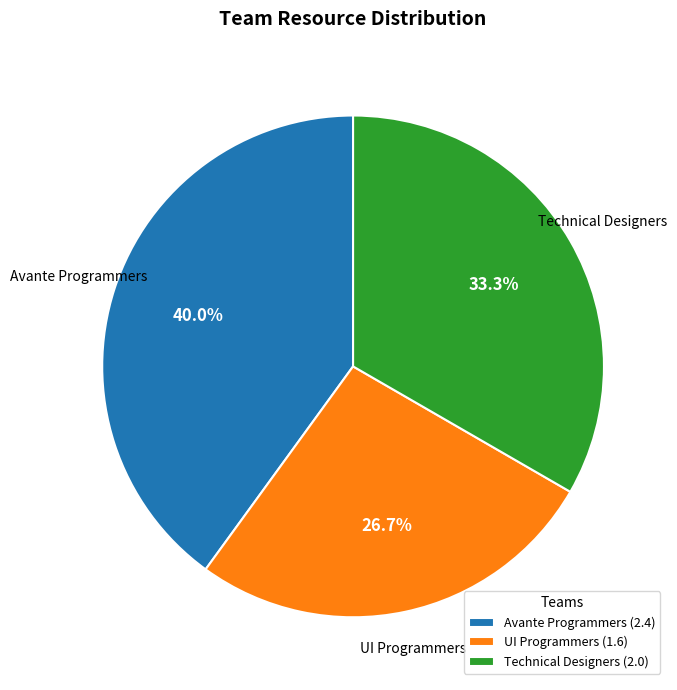

Is there a majority slice in this chart?

No